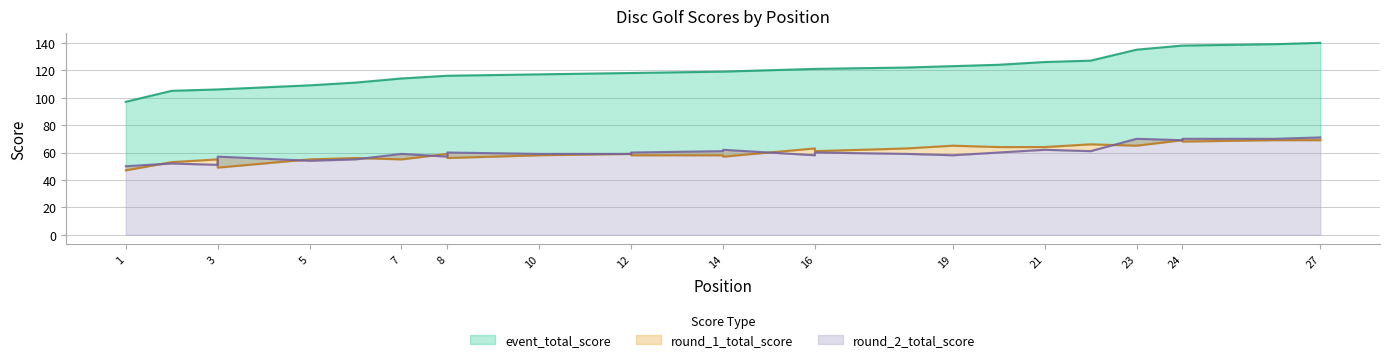

How many interior local peaks does the round_1_total_score series have?

8